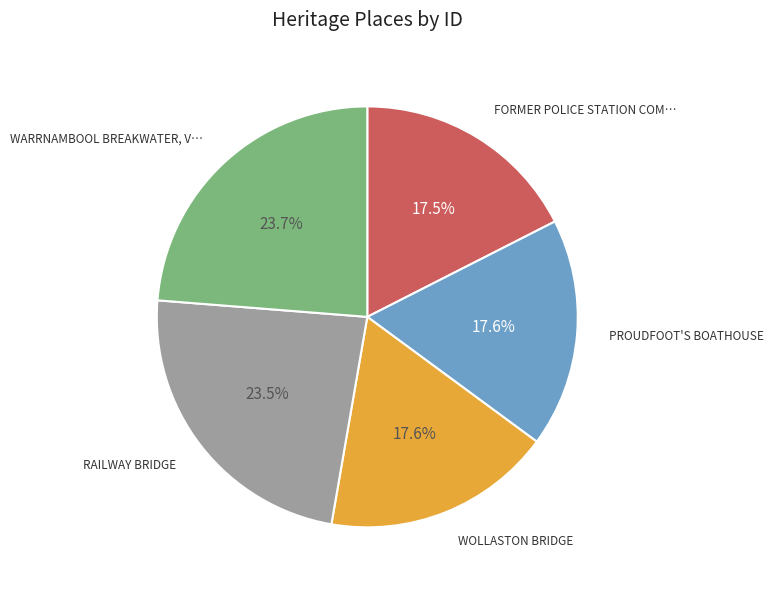

Count the number of slices in the pie.

5